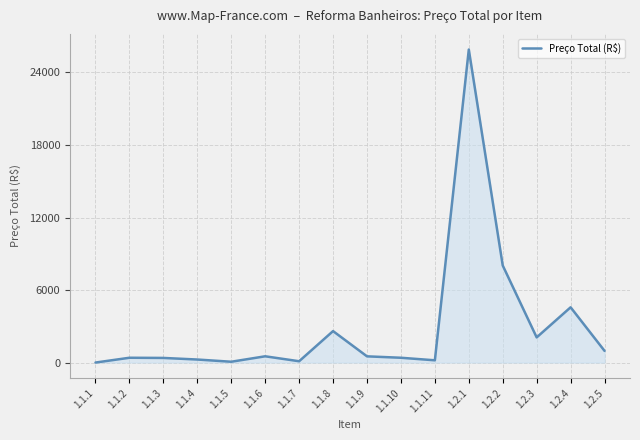

How many lines are shown in the chart?

1